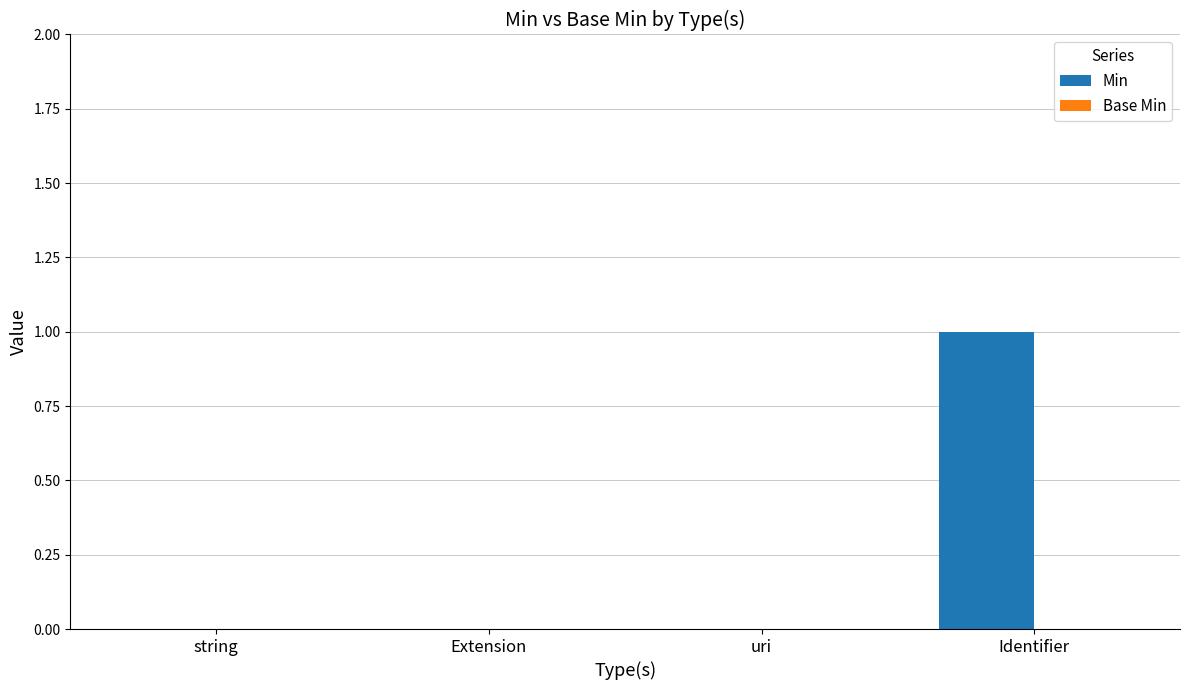

Is it true that the value at uri is 1?

False